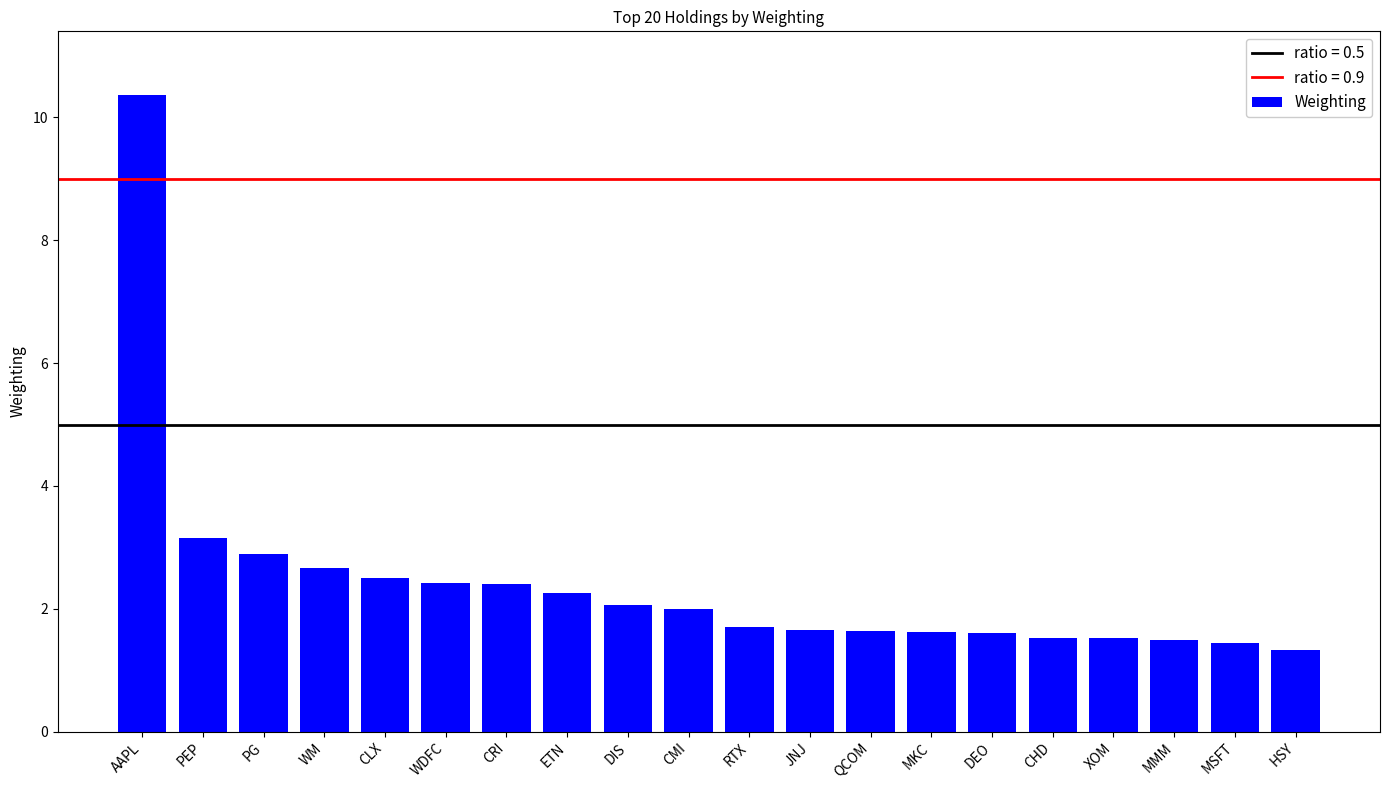

What is the smallest value displayed?

1.3